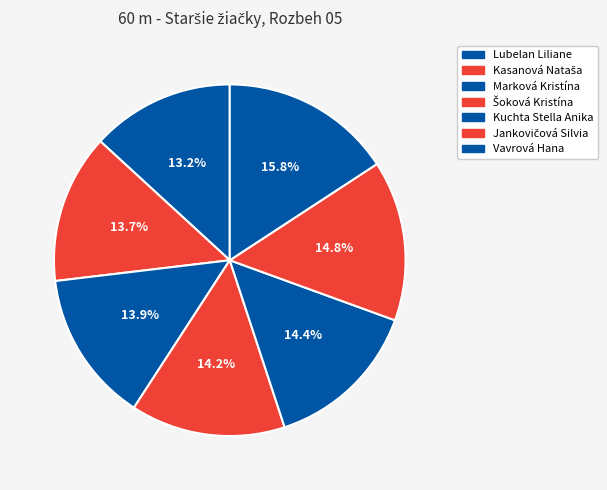

How many slices are in this pie chart?

7